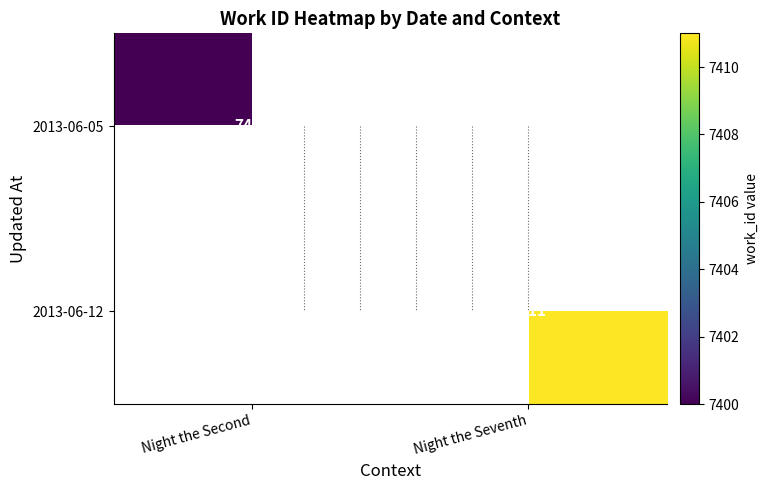

List the series in order of their overall mean, highest first.

2013-06-12, 2013-06-05